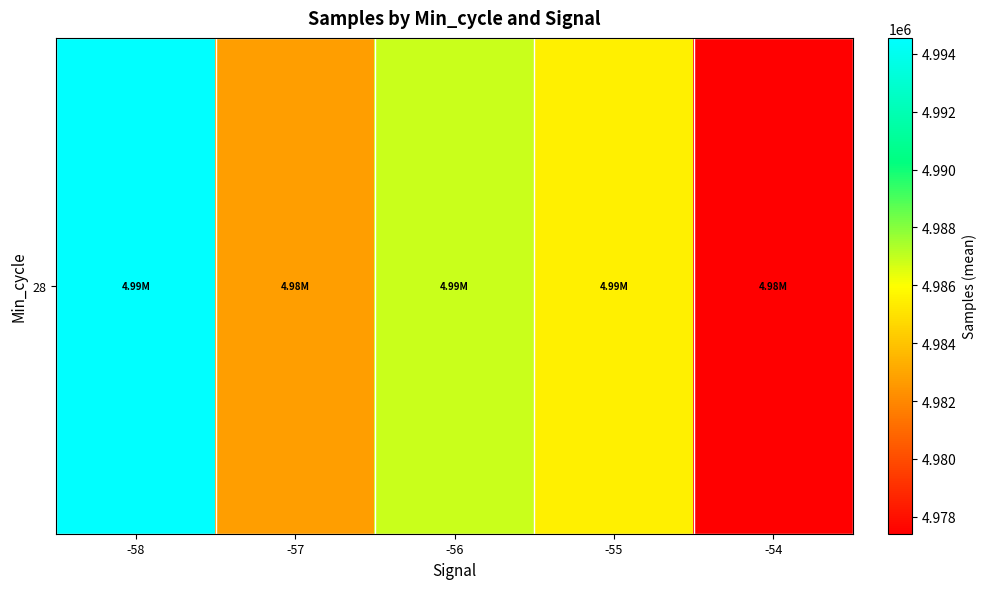

The value at -58 is 4994550.0. True or false?

True